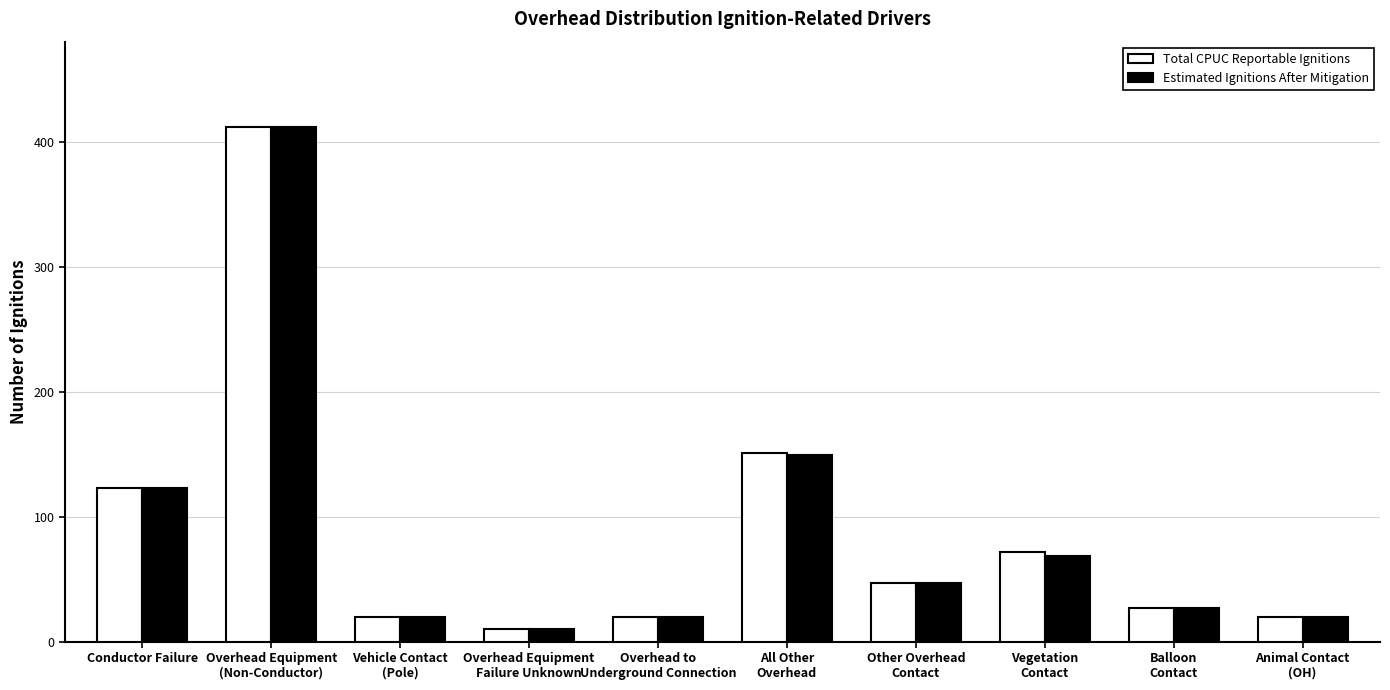

Where is Estimated Ignitions After Mitigation nearest to the value 211?

All Other
Overhead